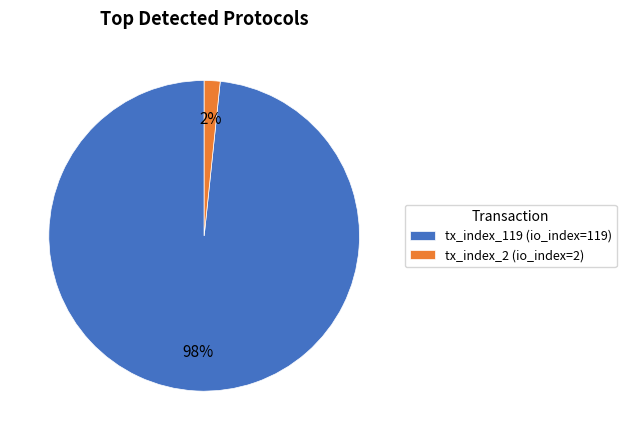

What is the smallest slice in the pie chart?

tx_index_2